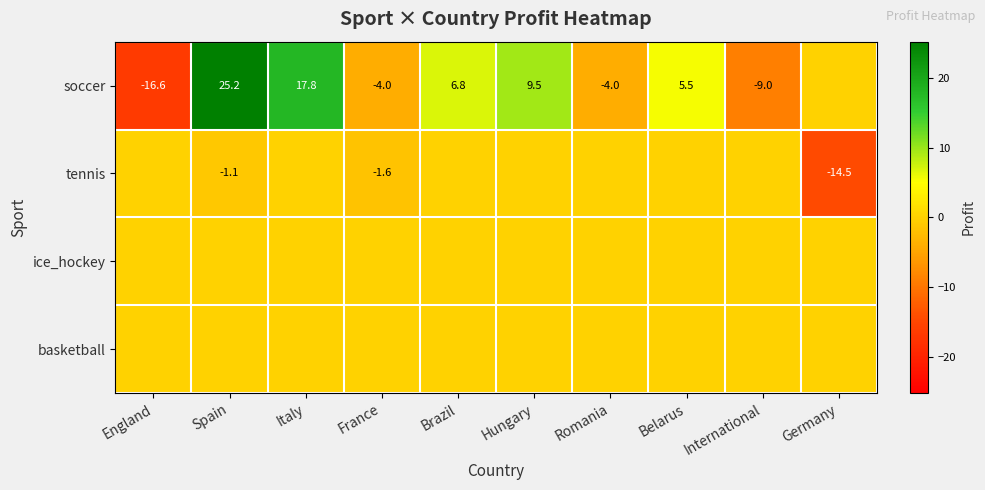

The value of soccer at International is -9.0. True or false?

True